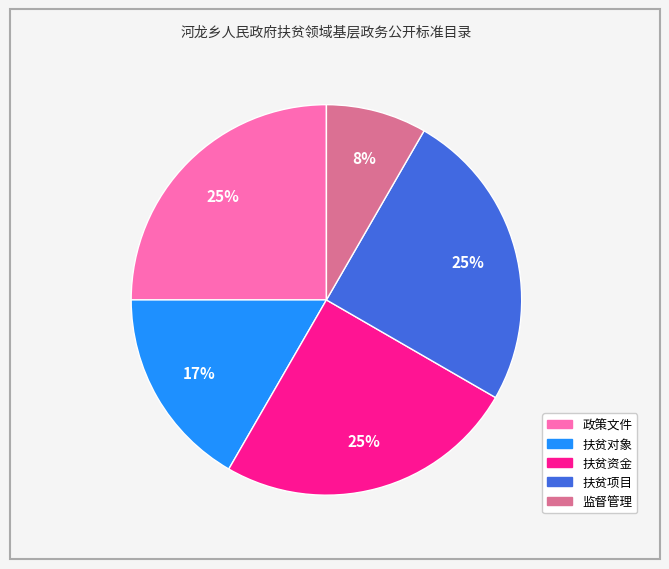

To the nearest percent, what is the combined percentage of 扶贫资金 and 扶贫项目?

50%